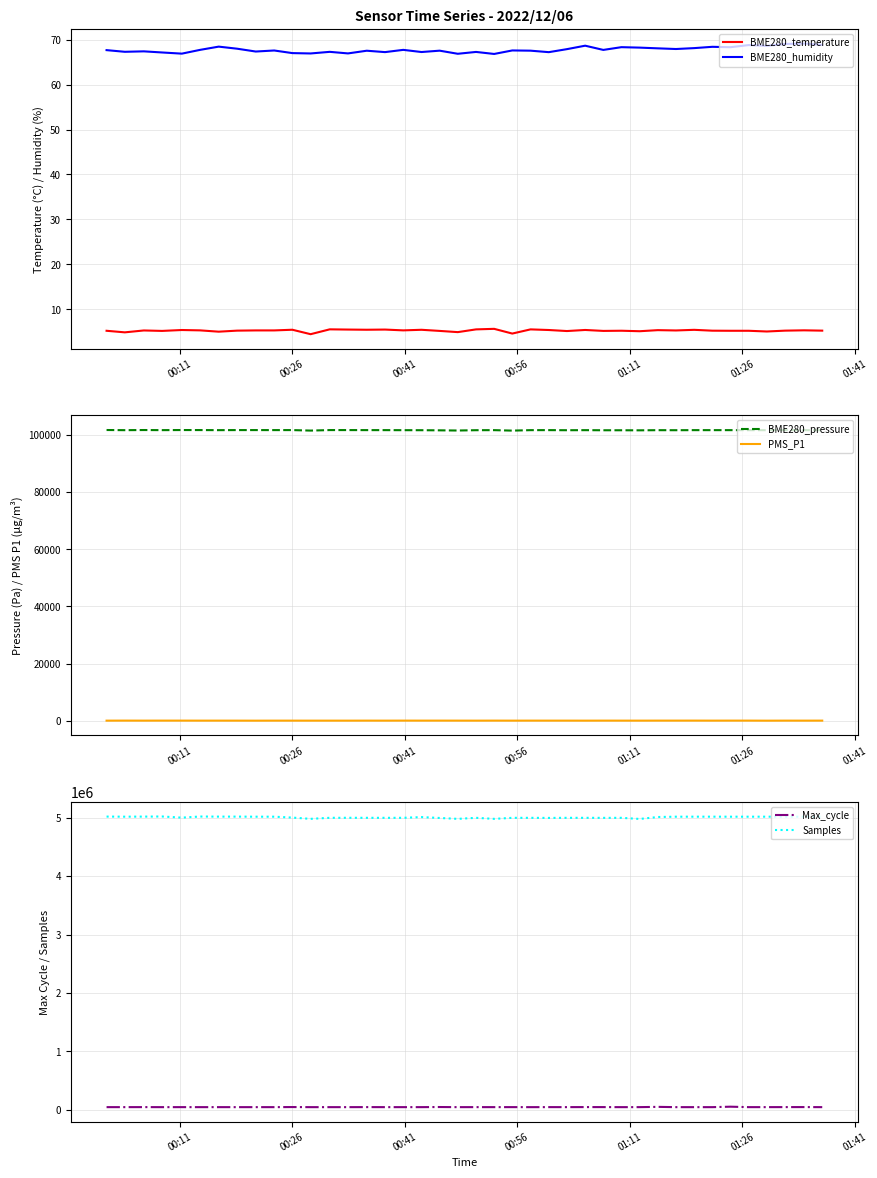

How many interior local peaks does the Samples series have?

12